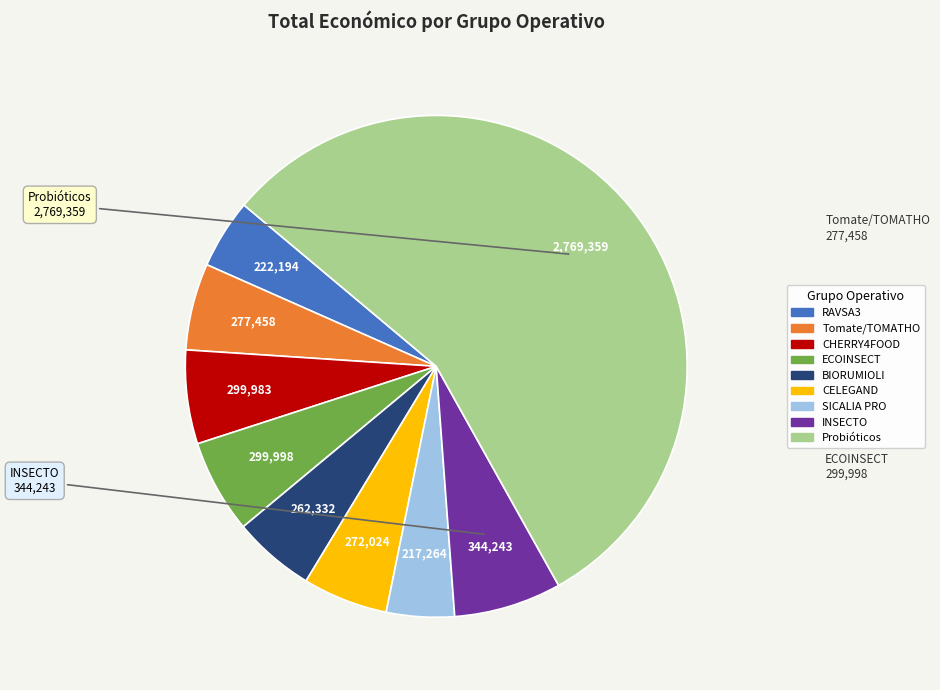

Which category has the biggest portion of the pie?

Probióticos